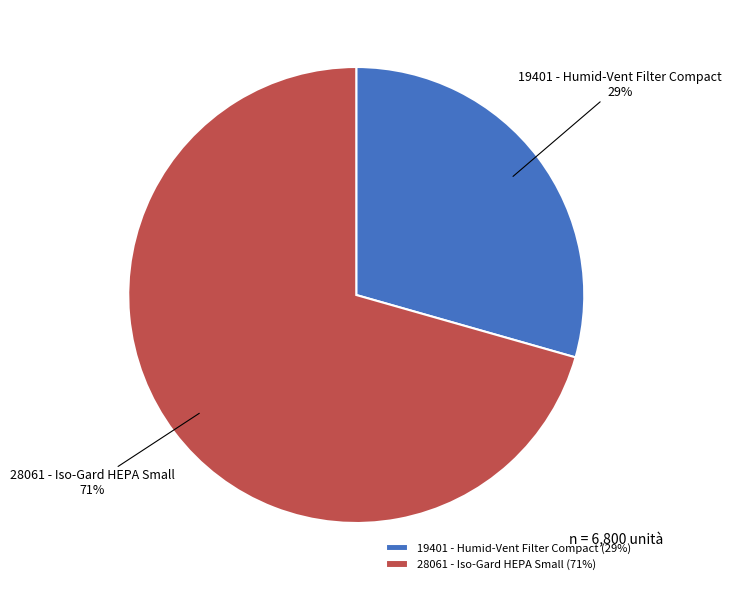

To the nearest percent, what is the average slice percentage?

50%